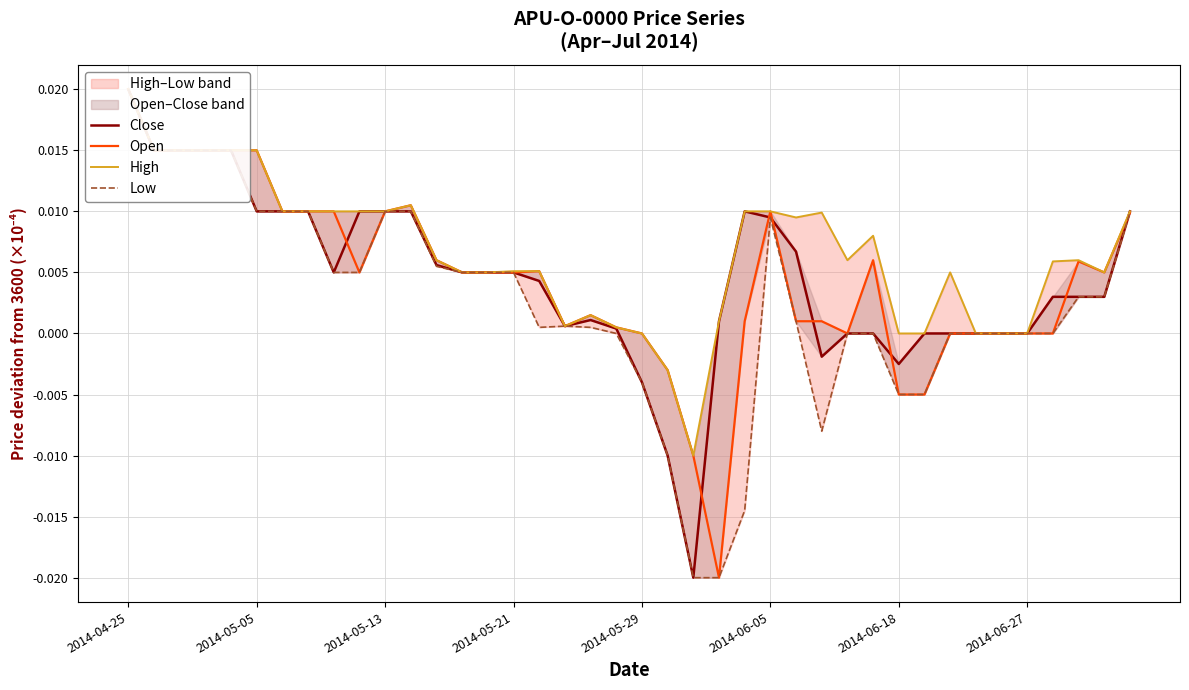

How many distinct data groups are displayed?

4